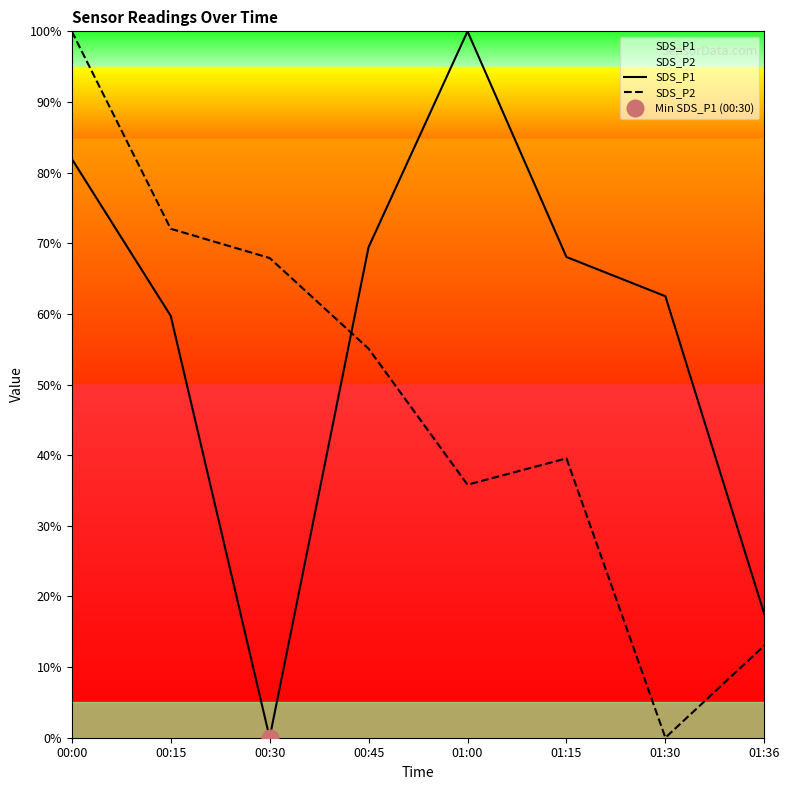

How many series are shown in this chart?

2